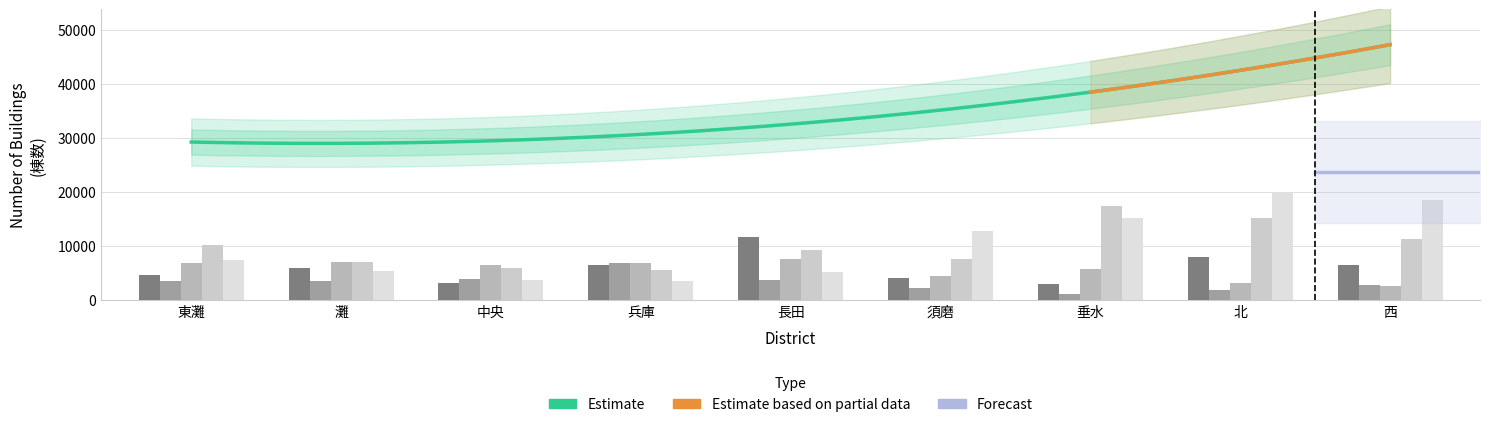

Is it true that 1966-1975 棟数 equals 7565 at 須磨?

True